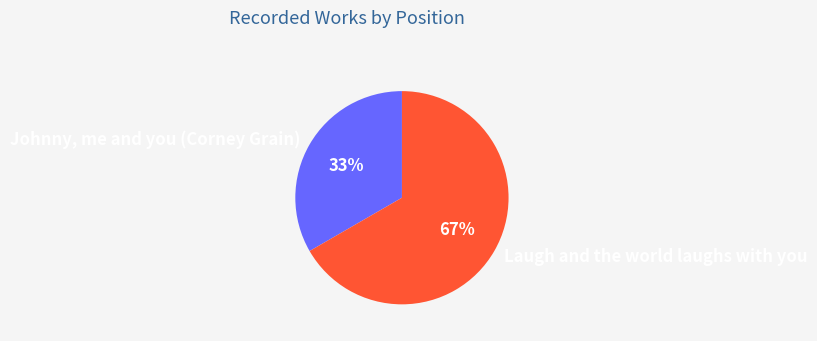

Which has a higher value, Johnny, me and you (Corney Grain) or Laugh and the world laughs with you?

Laugh and the world laughs with you